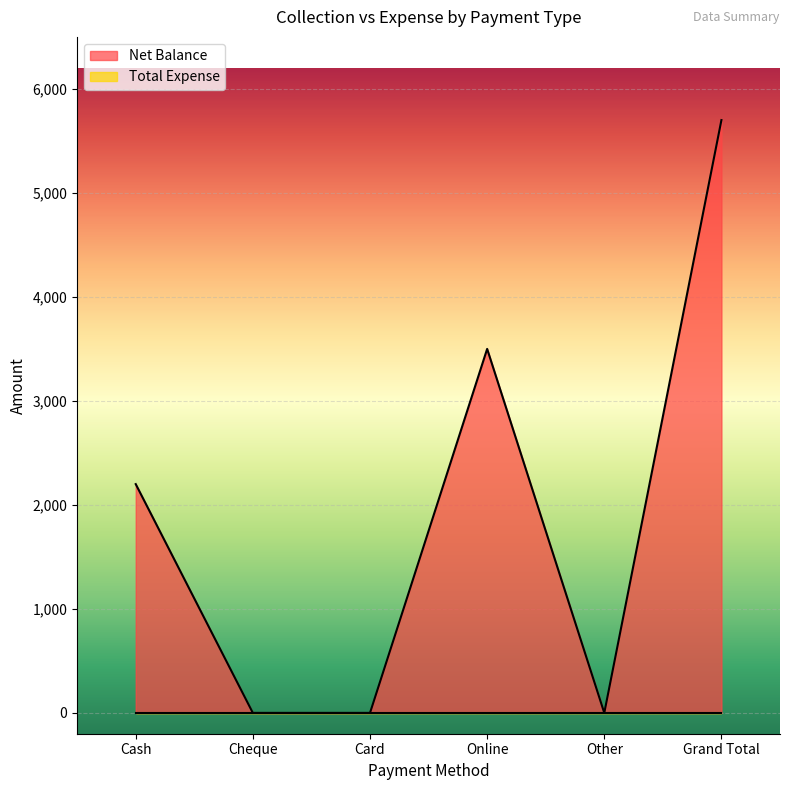

Is it true that the value at Cash is 920?

False